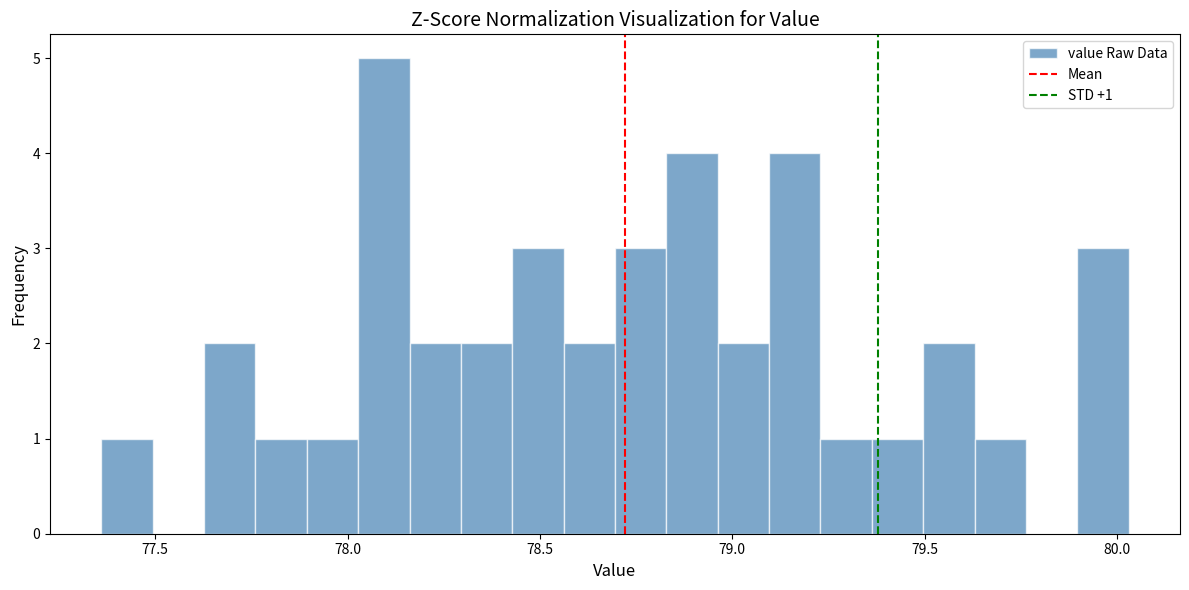

Read against the x-axis, roughly where is the centre of the tallest bar?

78.10